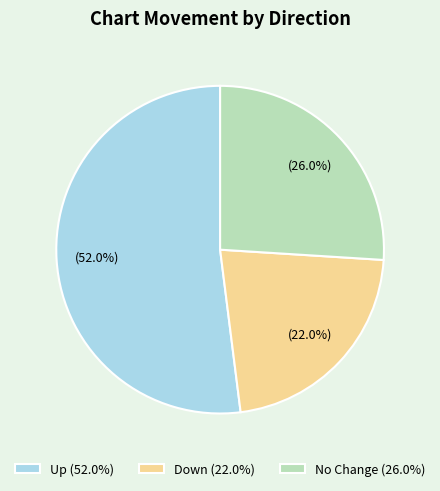

Is the sum of No Change (26.0%) and Up (52.0%) greater than half?

Yes